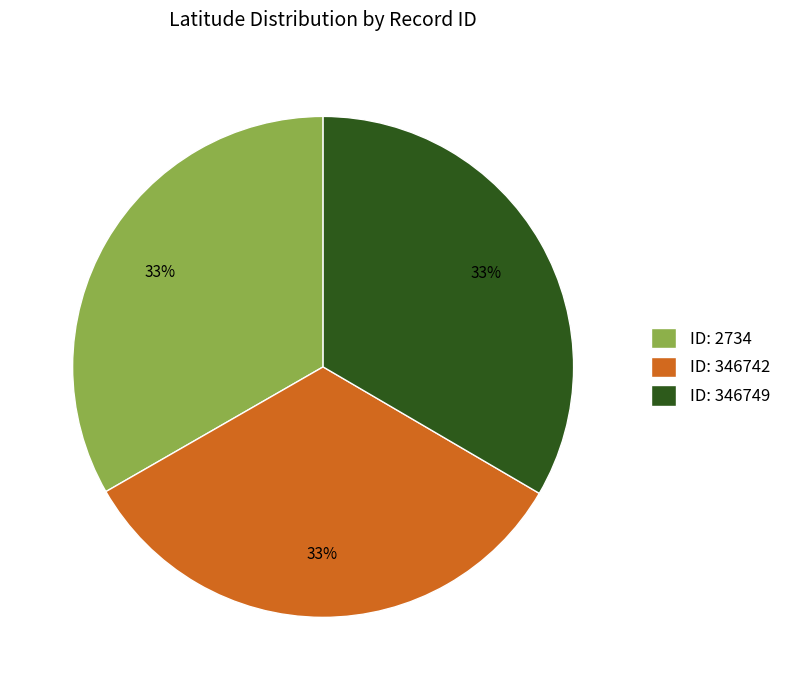

Count the number of slices in the pie.

3